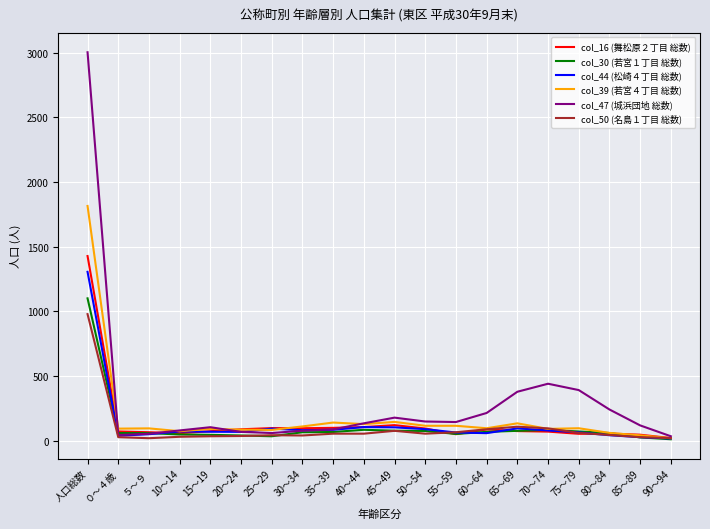

Is it true that col_39 (若宮４丁目 総数) equals 96 at 75～79?

True